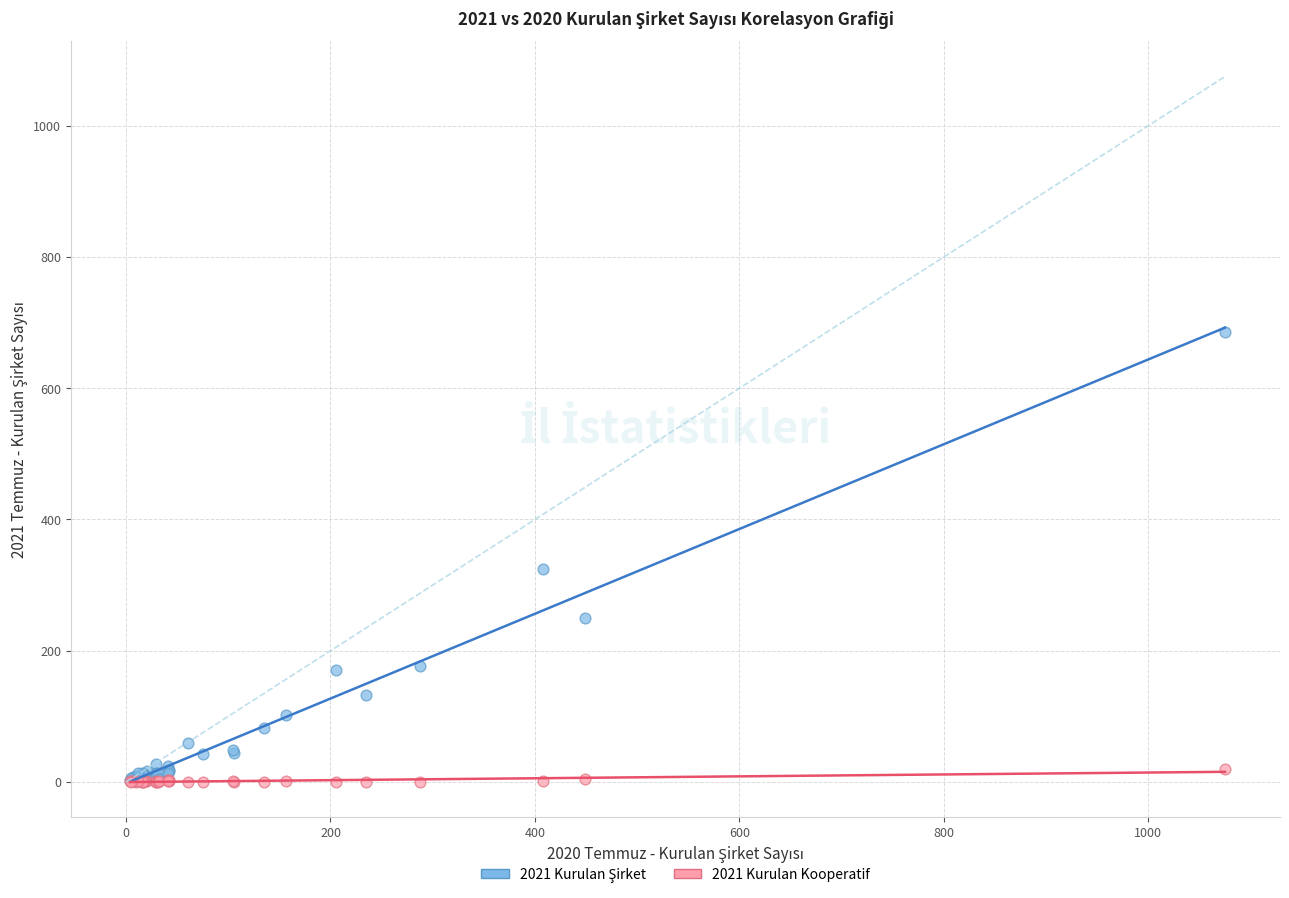

Across all series, what Y value is closest to 343?

325